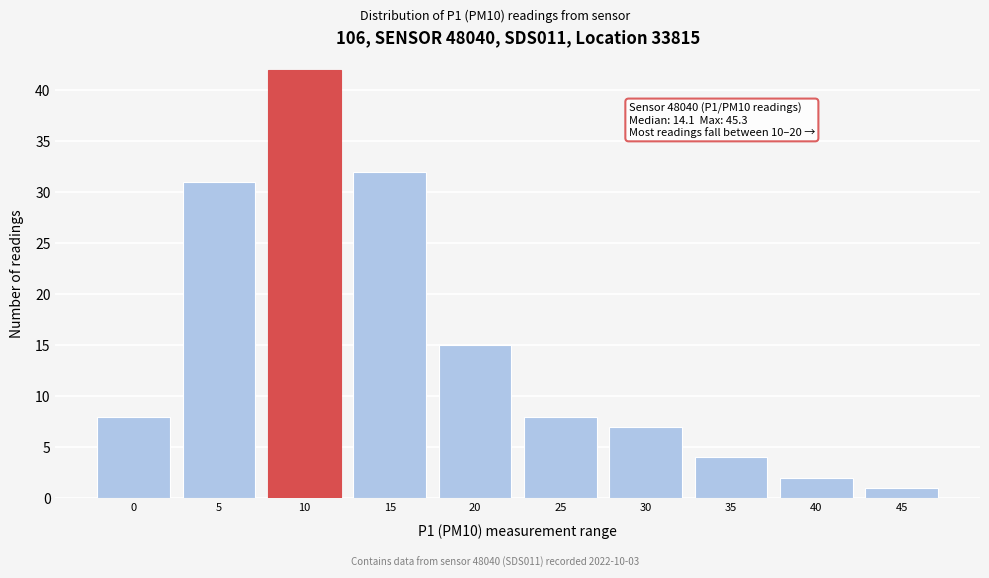

Reading right to left, extract all data points from this chart.

45=1	40=2	35=4	30=7	25=8	20=15	15=32	10=42	5=31	0=8